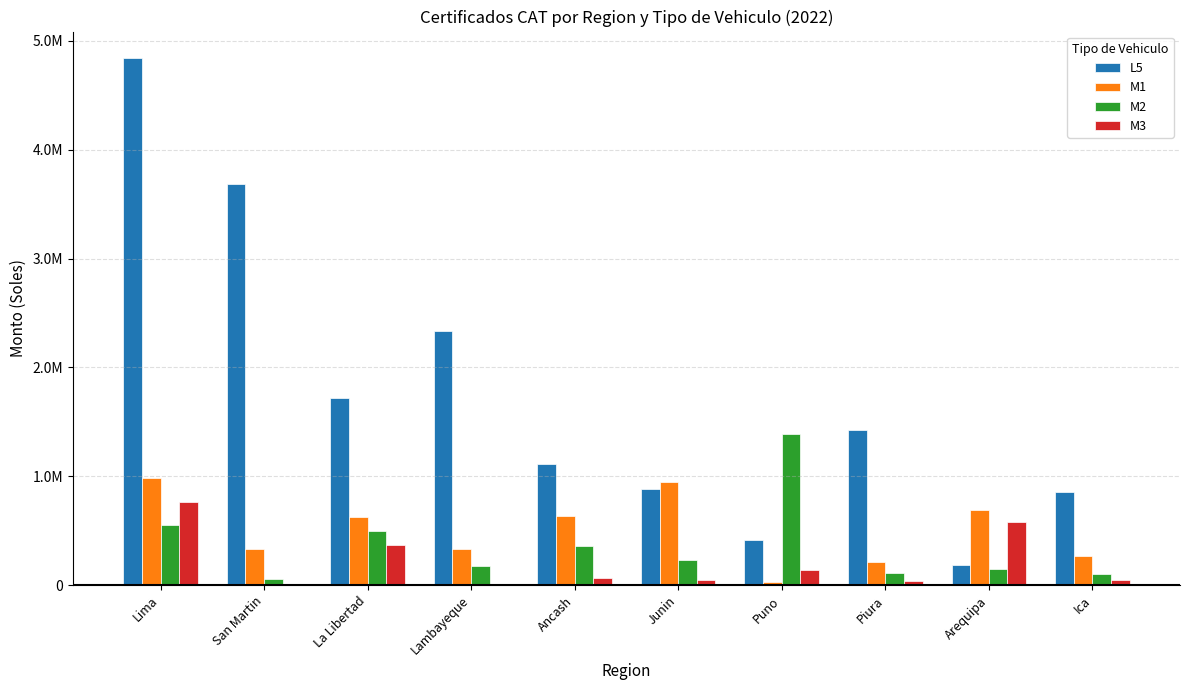

What is the label of the 4th bar from the right?

Puno